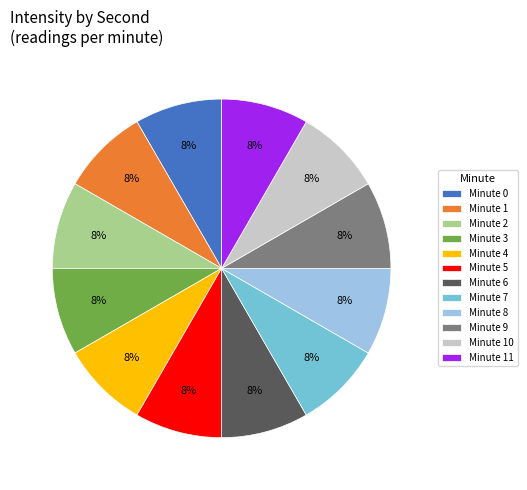

Does Minute 3 account for over 50% of the chart?

No